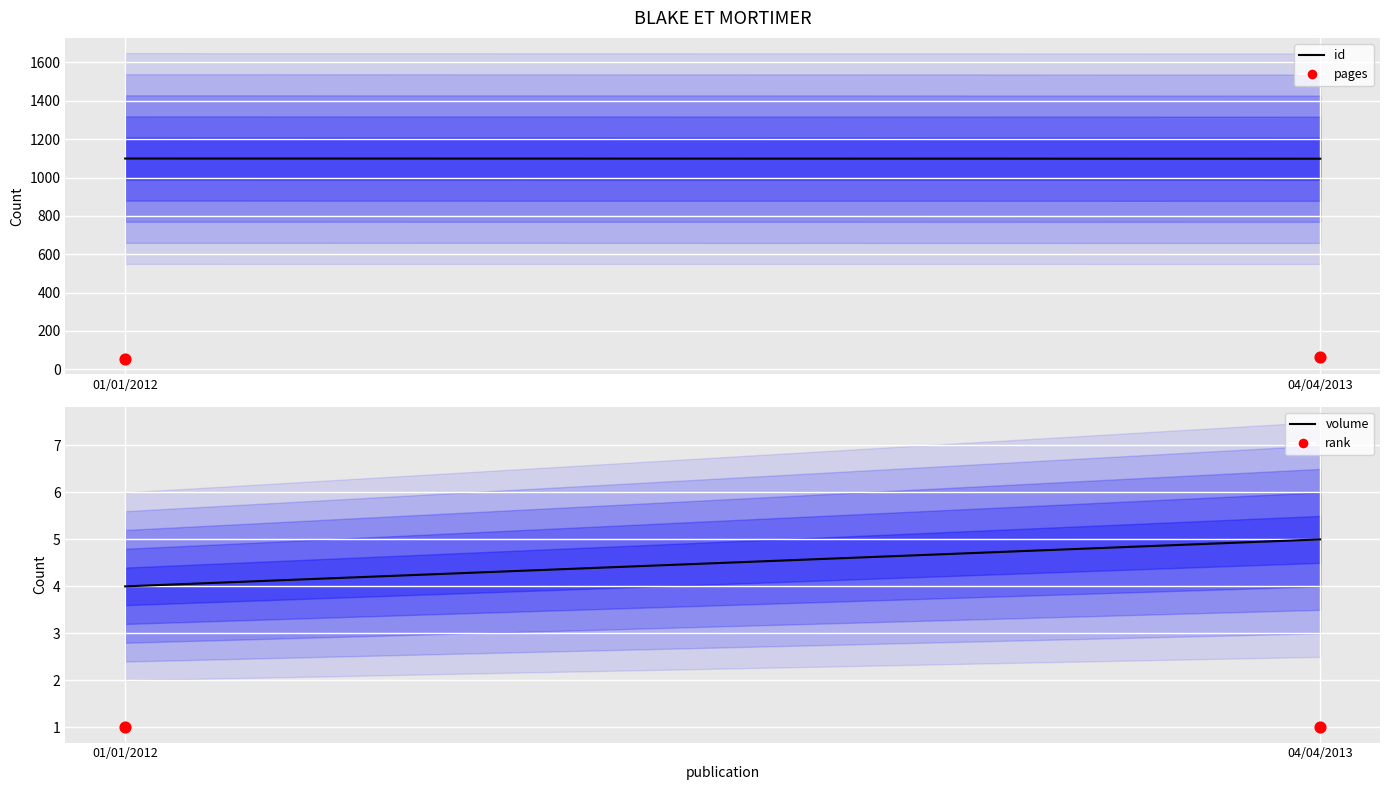

Which series has the largest total across all categories?

id (Hospitalizations)